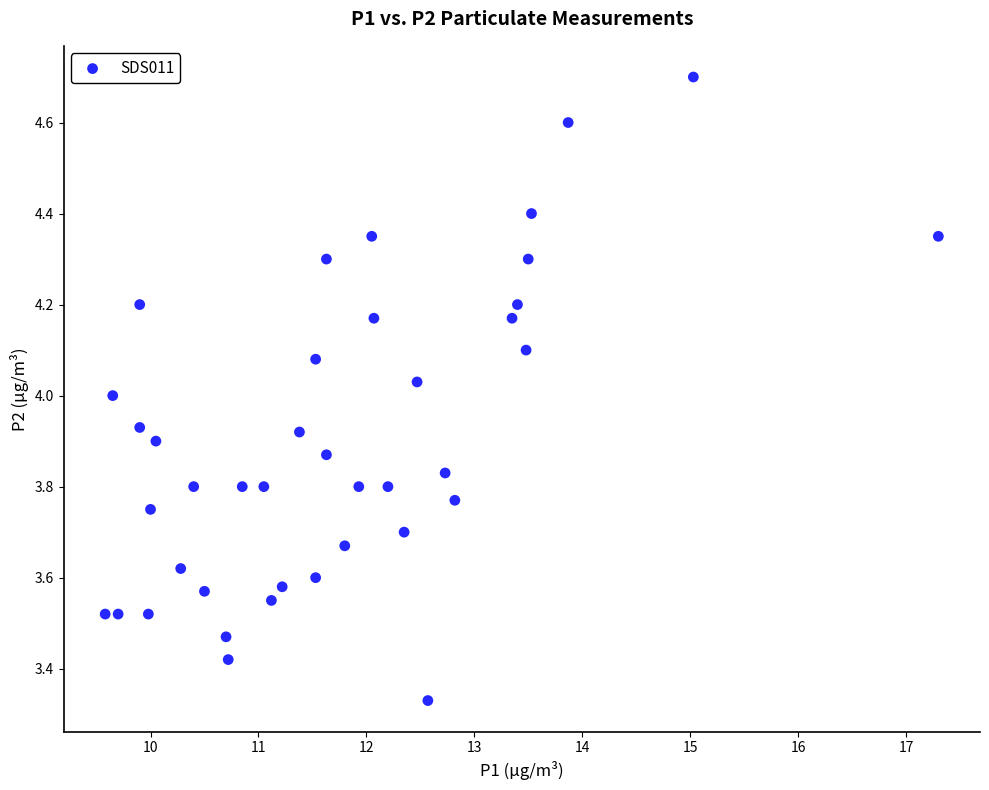

What is the range of X values (max minus min)?

7.7